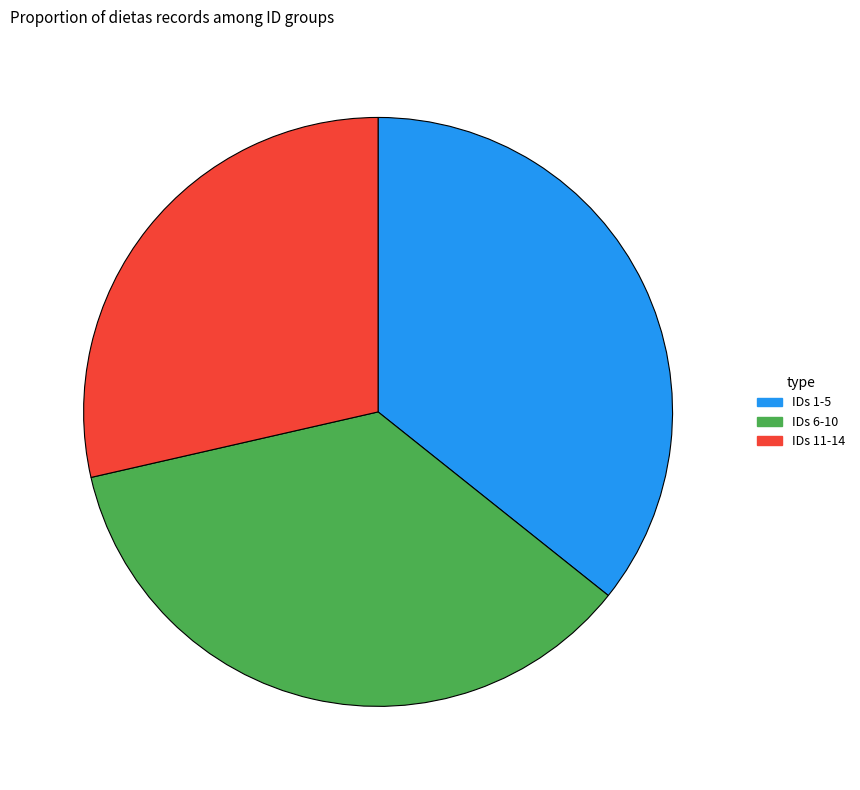

Is there any slice that represents more than half of the pie?

No